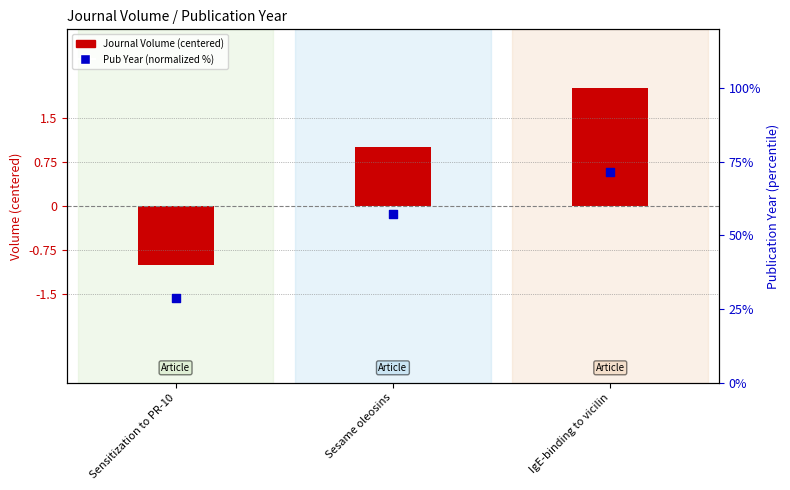

Which series reaches the minimum Y coordinate?

Journal Volume